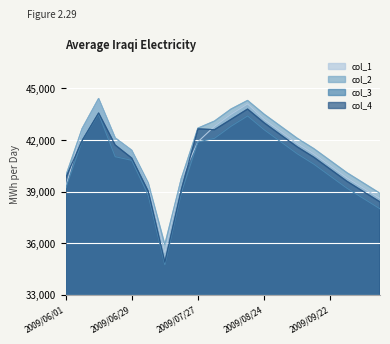

What position from the right is 2009/10/13?

1